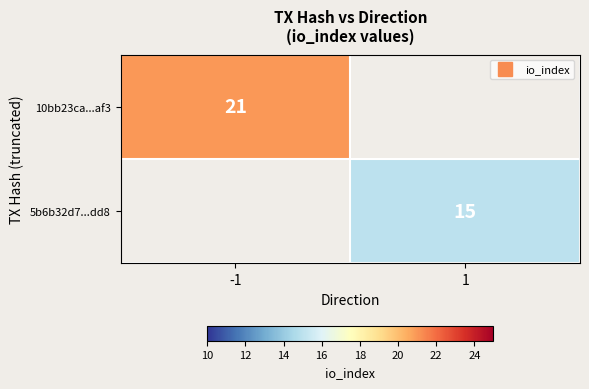

List the series in order of their peak value, highest first.

10bb23ca...af3, 5b6b32d7...dd8